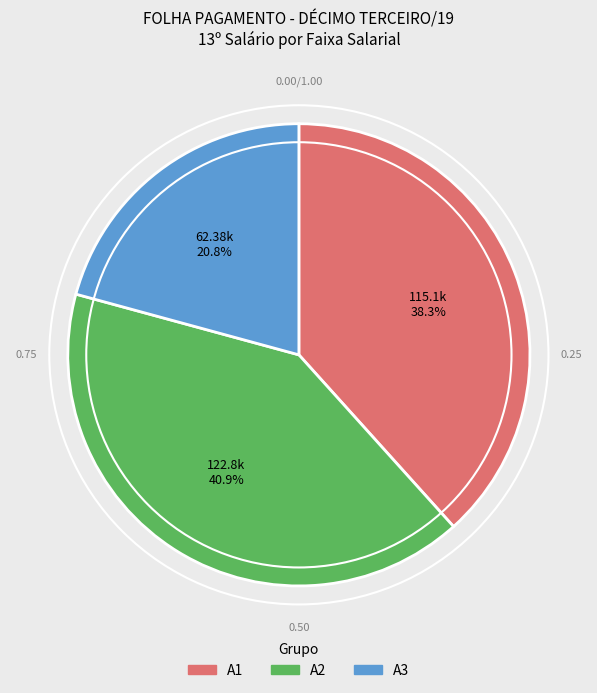

Count the number of slices in the pie.

3